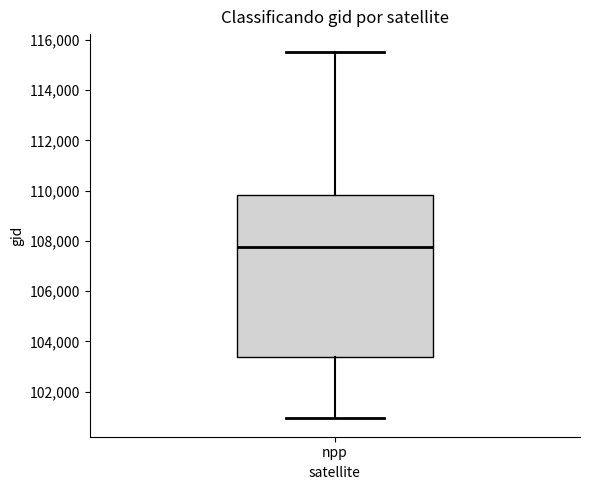

Transcribe this box plot: give where the median line is, the range the box spans, and where the two whiskers end, as read against the y-axis. The values are not printed on the chart, so give them approximately, as read against the axis.

median 107800, box 103400 to 109800, whiskers 101000 to 115600